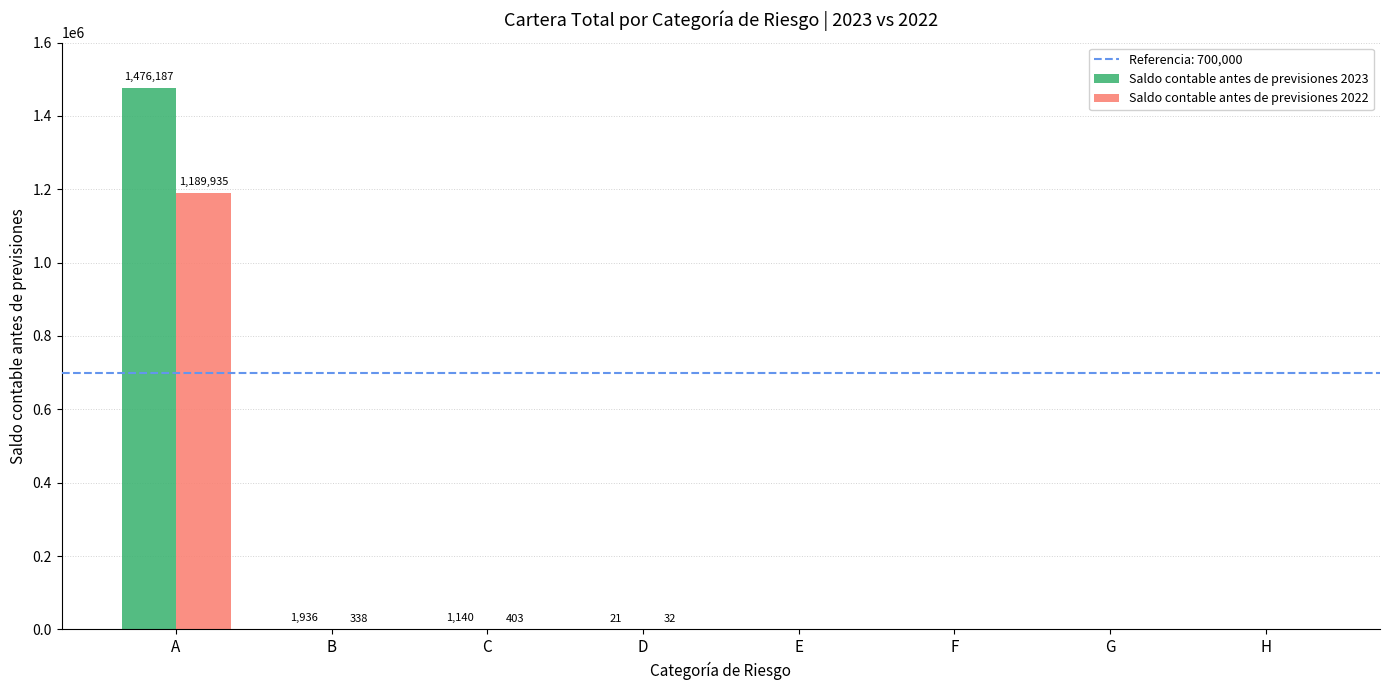

What is the sum of all Saldo contable antes de previsiones 2023 values?

1479284